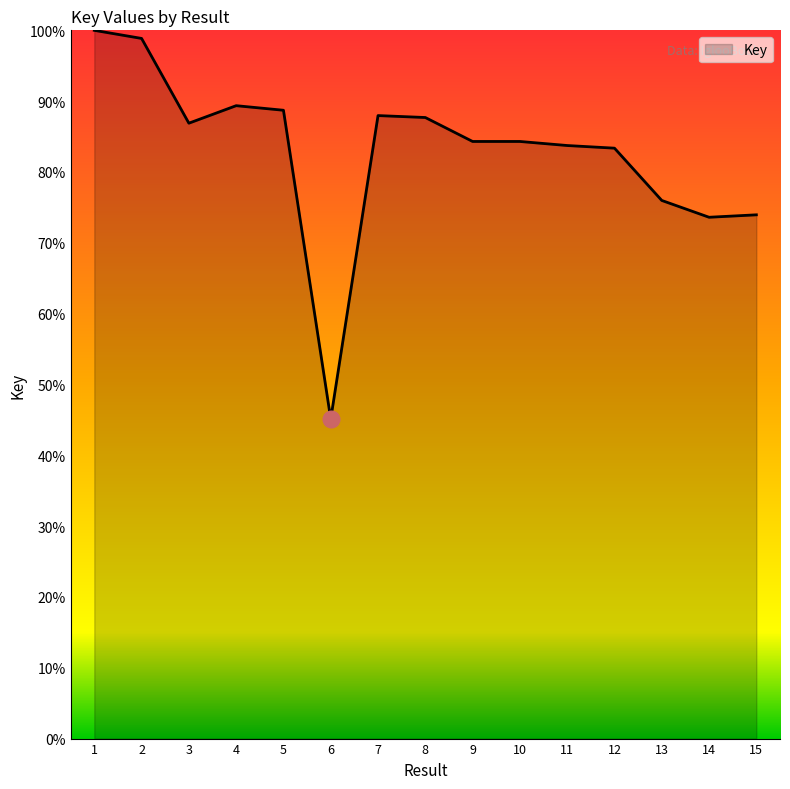

Between 8 and 15, which is larger?

8